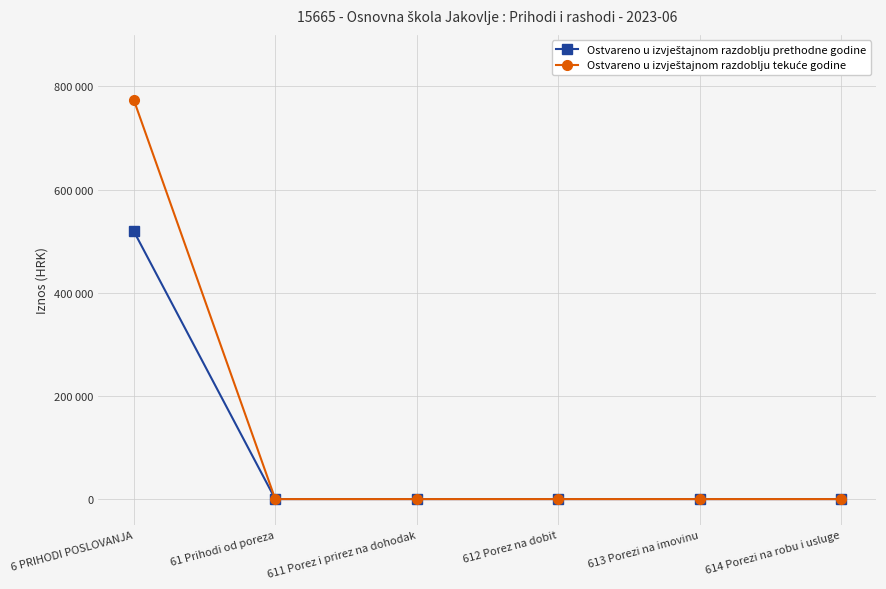

Which series changed the most between 6 PRIHODI POSLOVANJA and 612 Porez na dobit?

Ostvareno u izvještajnom razdoblju tekuće godine